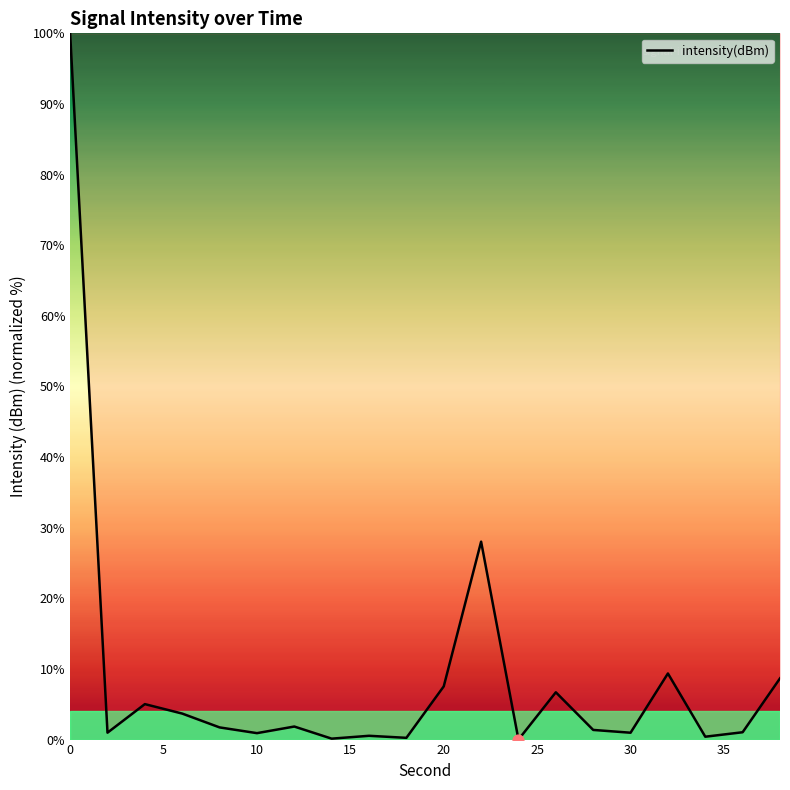

What is the maximum value shown in the chart?

100.0